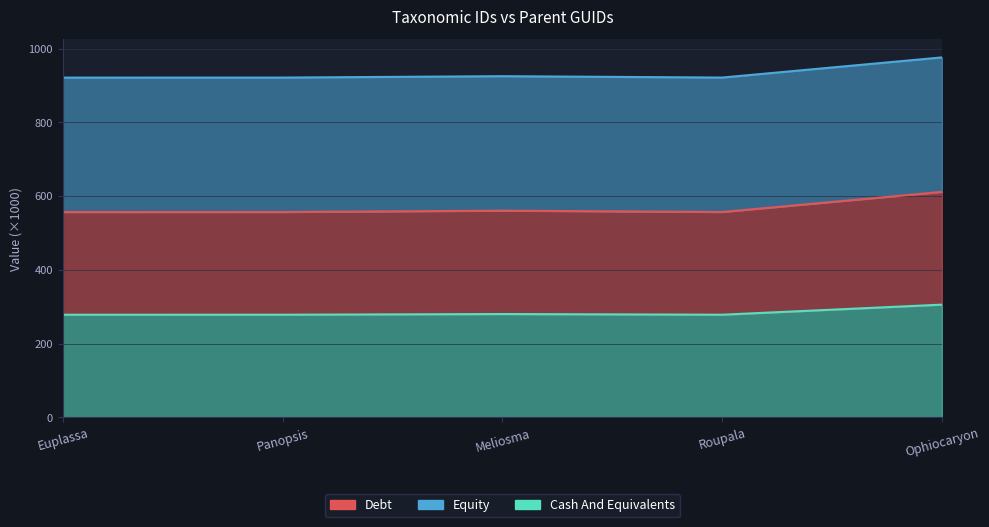

Which category has the highest value in the Debt series?

Ophiocaryon